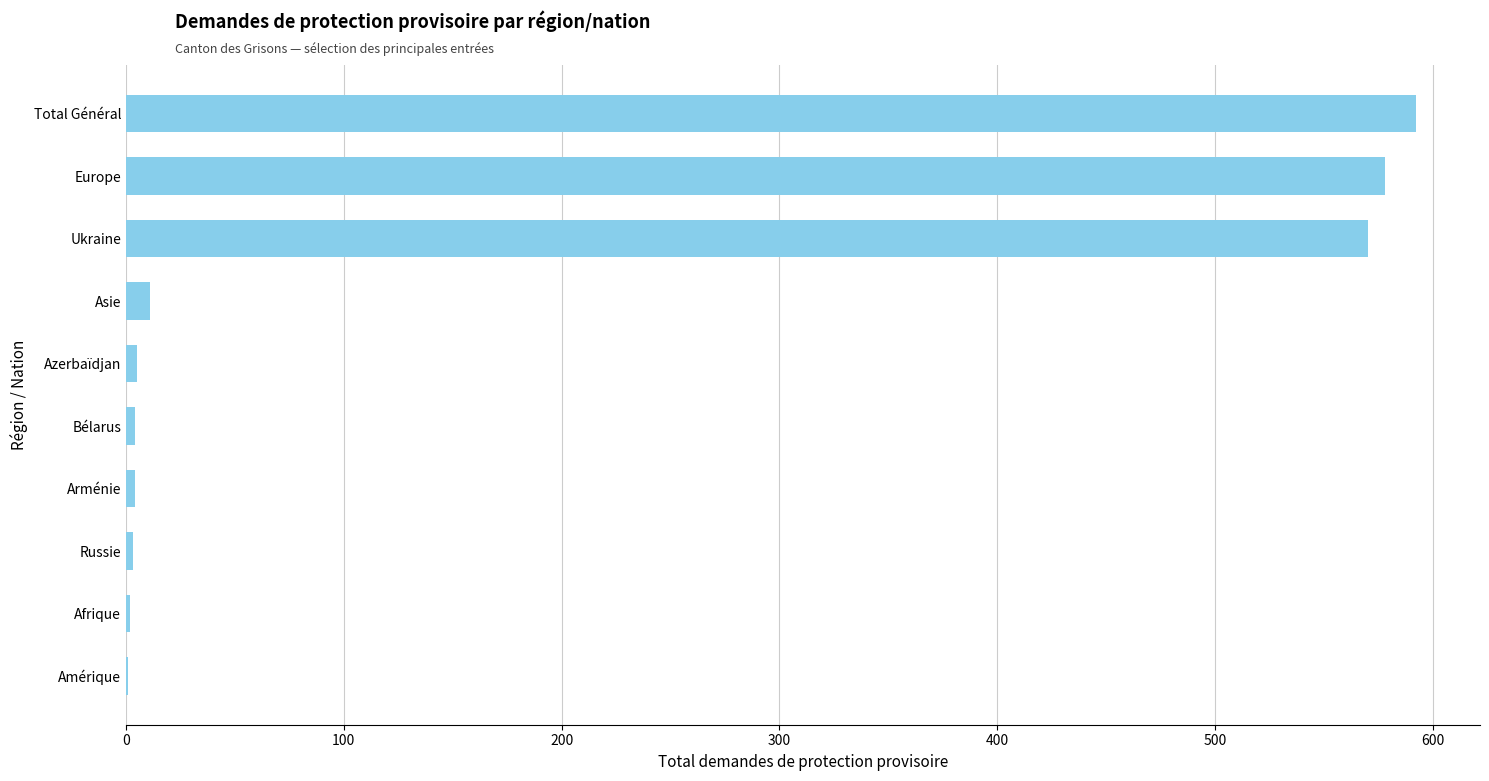

What is the sum of all values?

1770